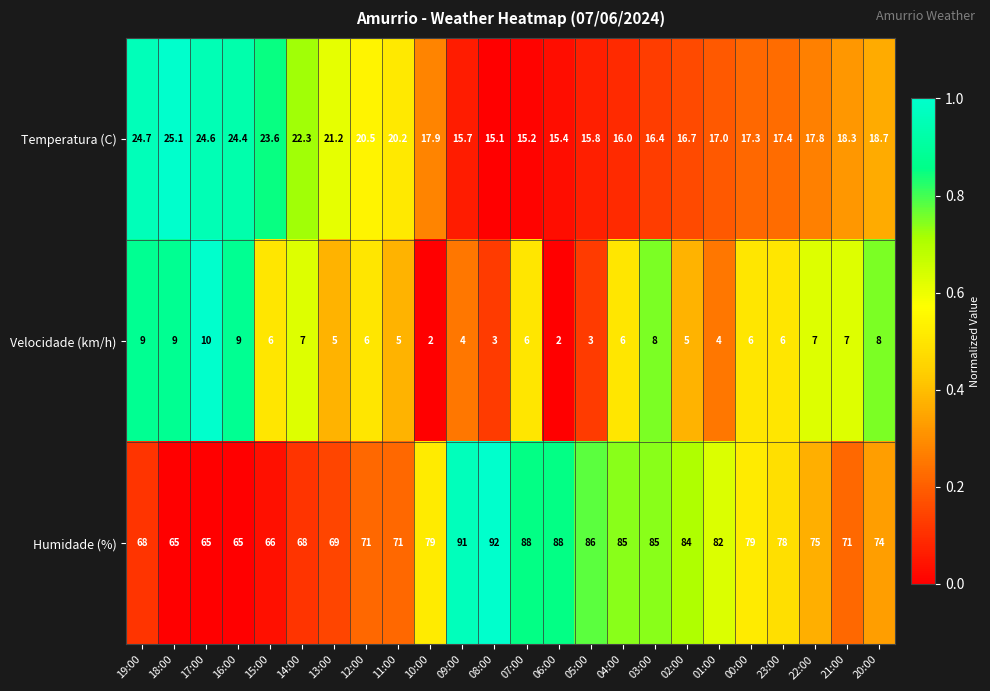

Is the value of Temperatura (C) at 20:00 greater than the value of Humidade (%) at 22:00?

No